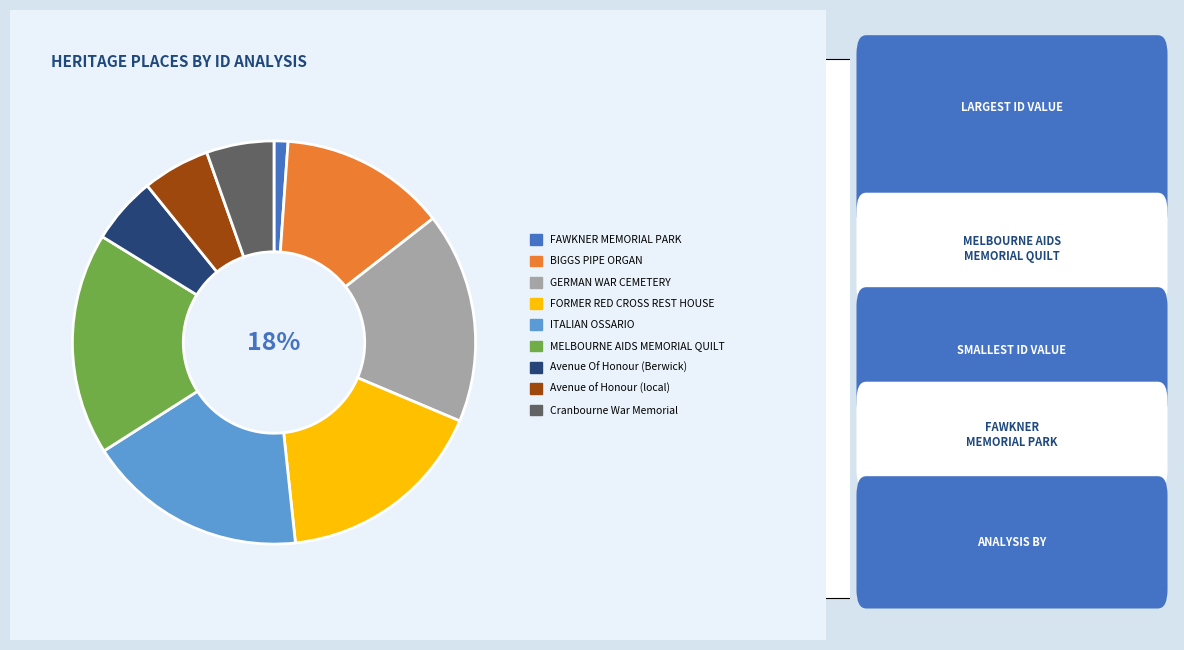

To the nearest percent, what is the average slice percentage?

11%